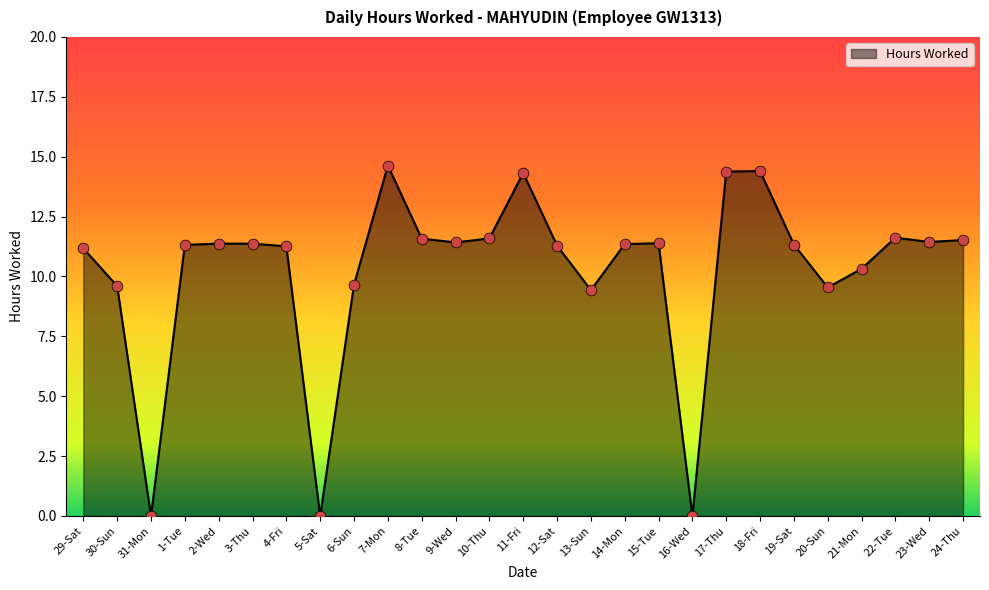

What is the change in value from 8-Tue to 11-Fri?

+2.7